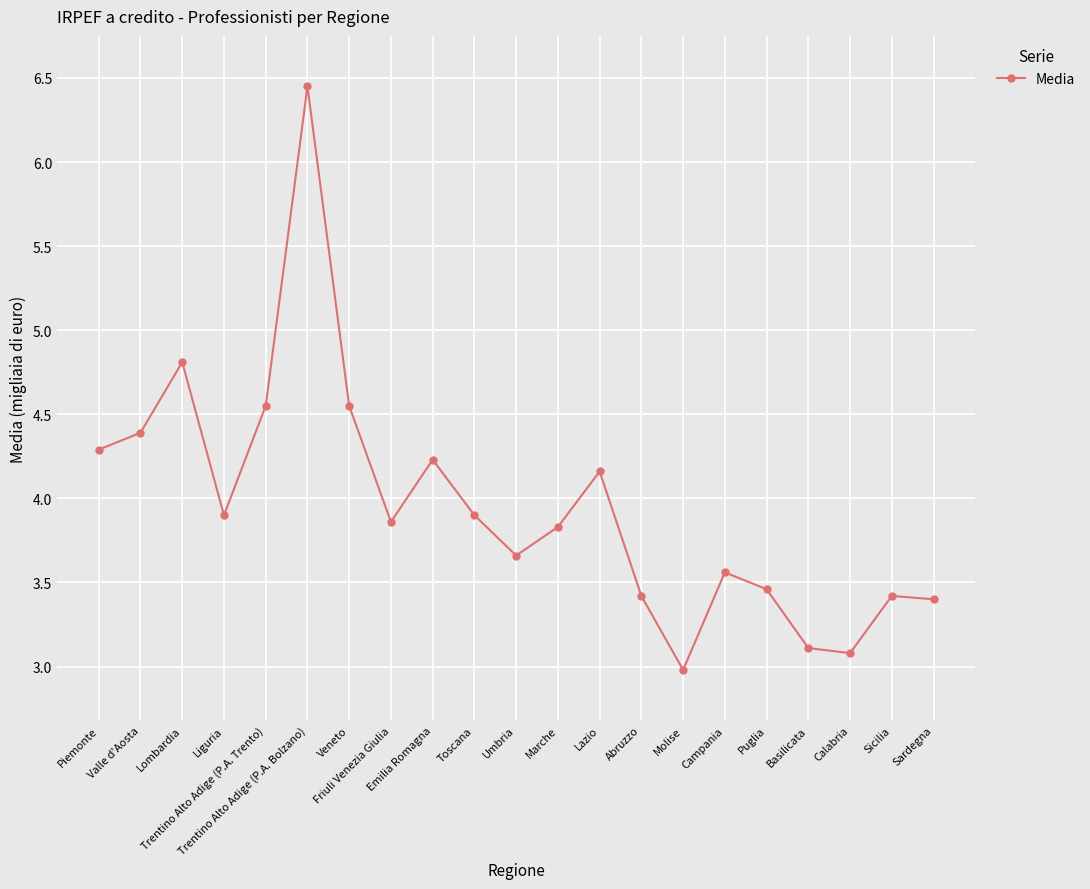

What is the value of the 19th point from the left?

3.1